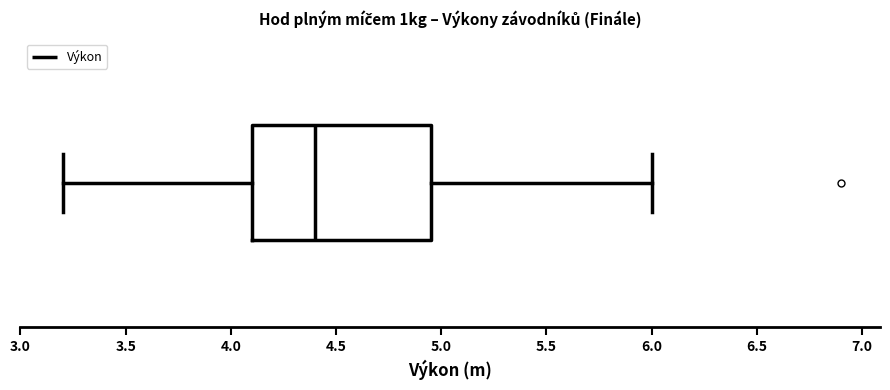

Where does the median line of the box sit on the x-axis? The values are not printed on the chart, so give them approximately, as read against the axis.

4.40